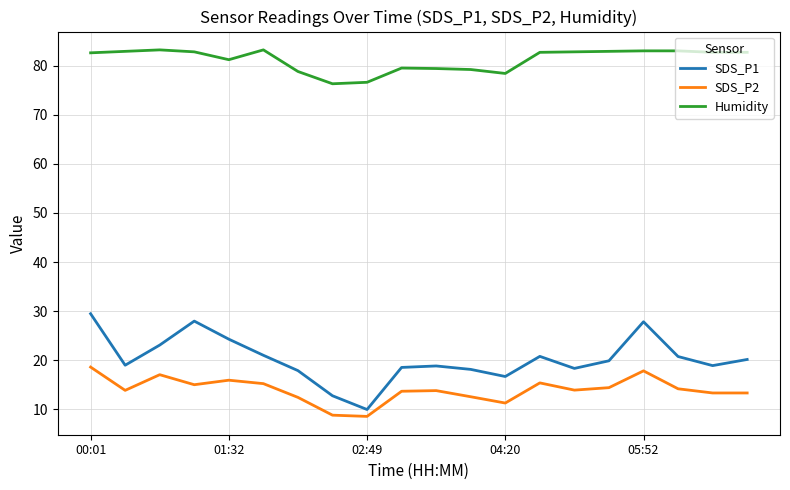

Which series has the widest spread of values?

SDS_P1